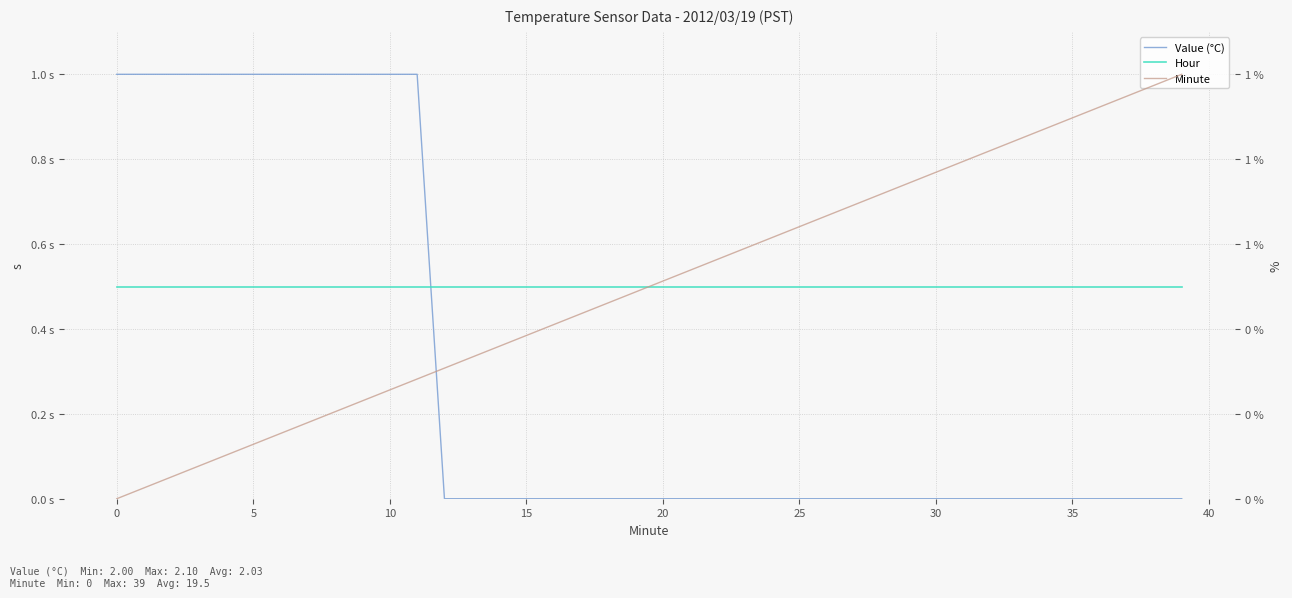

What is the approximate value of Hour at 38?

0.5